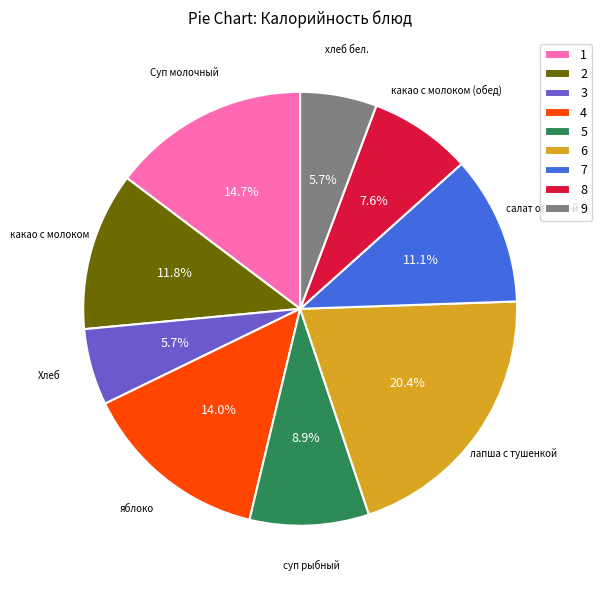

What is the ratio of the value at Хлеб to the value at лапша с тушенкой?

0.3